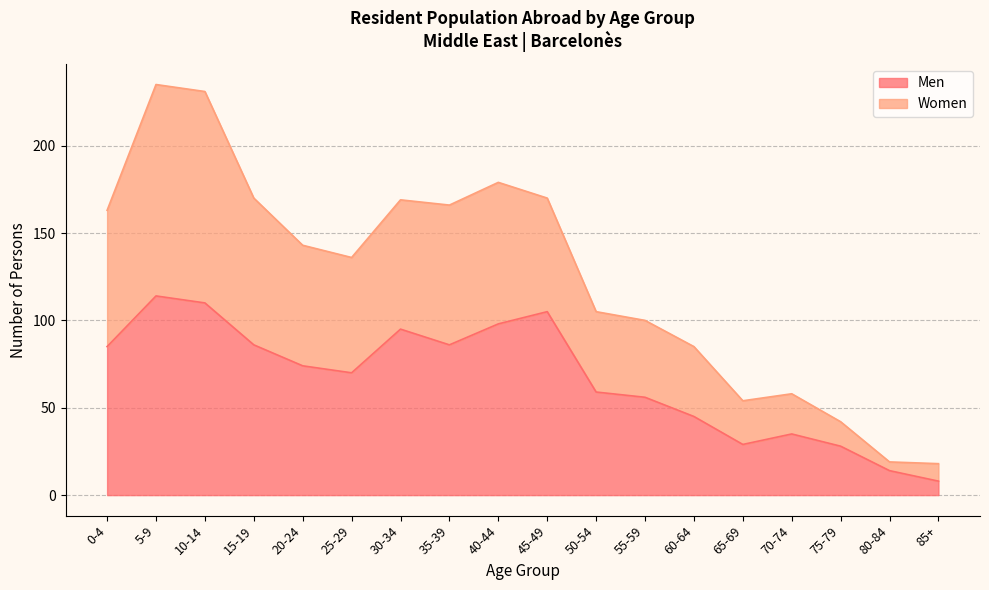

Reading left to right, list all the values displayed in this chart.

Men: 85	114	110	86	74	70	95	86	98	105	59	56	45	29	35	28	14	8
Women: 163	235	231	170	143	136	169	166	179	170	105	100	85	54	58	42	19	18